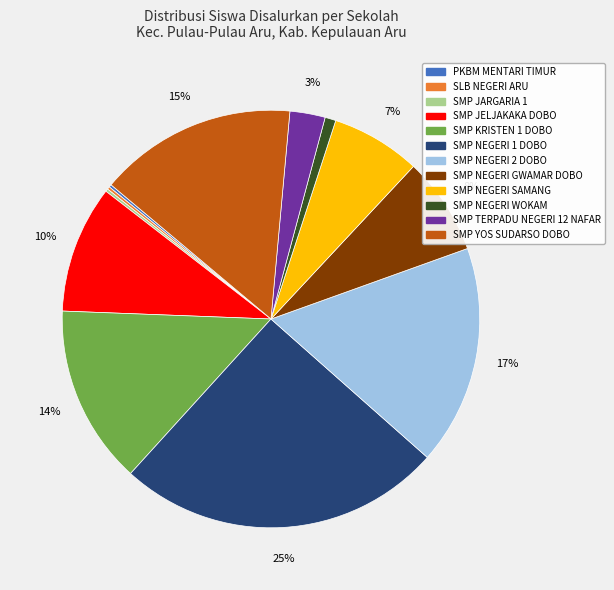

True or false: SMP YOS SUDARSO DOBO accounts for 23% of the total.

False